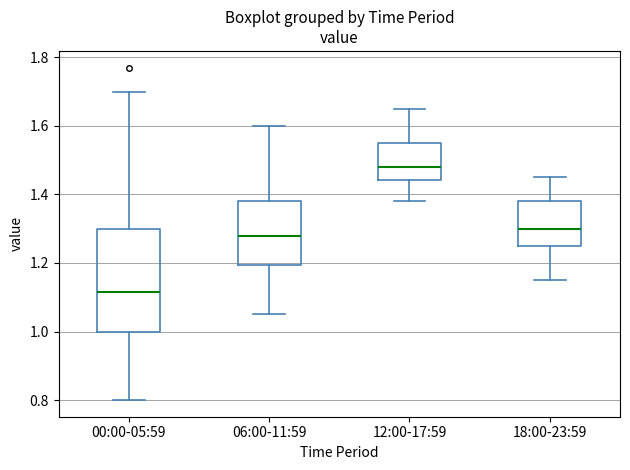

Reading left to right, read every box against the y-axis: the position of its median line, the range the box covers, and the ends of its whiskers. The values are not printed on the chart, so give them approximately, as read against the axis.

00:00-05:59: median 1.12, box 1.00 to 1.30, whiskers 0.80 to 1.70
06:00-11:59: median 1.28, box 1.20 to 1.38, whiskers 1.06 to 1.60
12:00-17:59: median 1.48, box 1.44 to 1.56, whiskers 1.38 to 1.66
18:00-23:59: median 1.30, box 1.26 to 1.38, whiskers 1.16 to 1.46